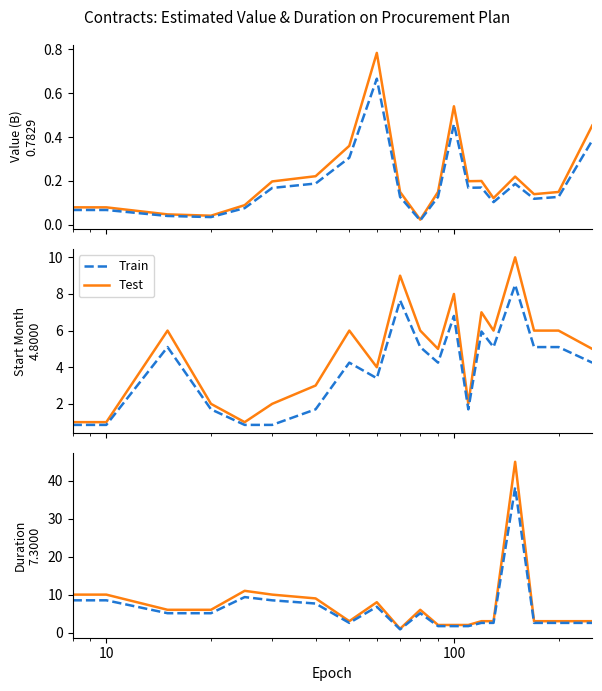

Rank the series by their maximum value, from lowest to highest.

Train, Test